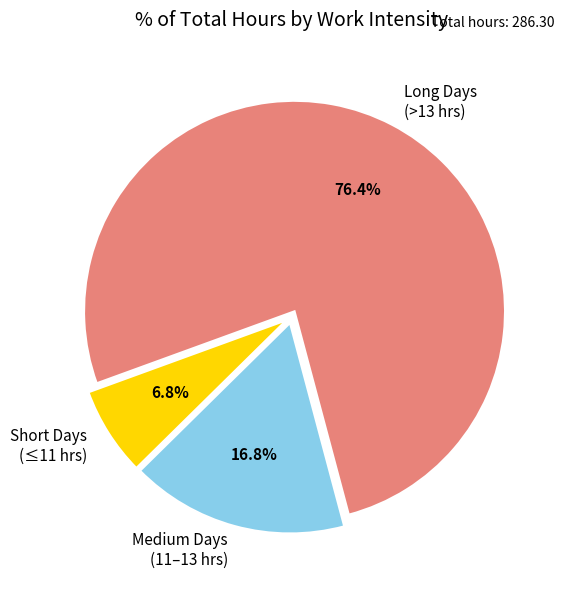

What is the majority slice?

Long Days (>13 hrs)